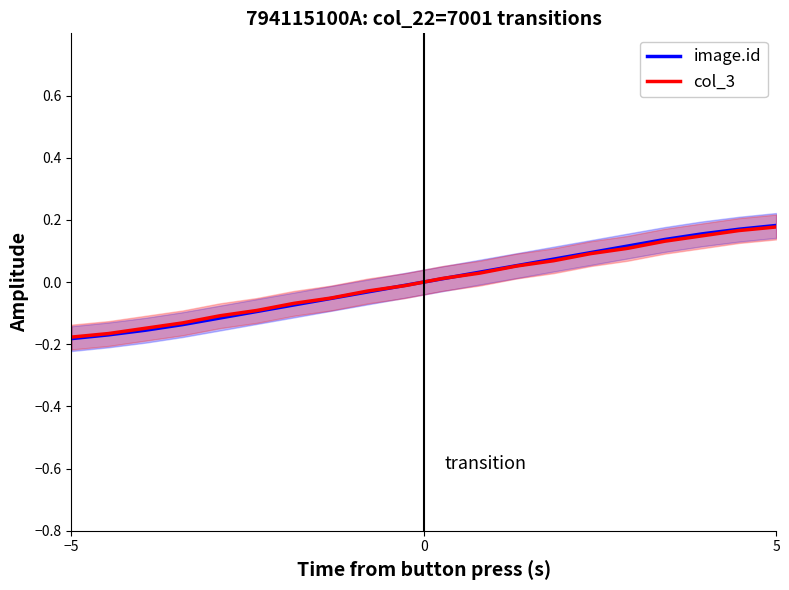

The value of image.id at 6 is -0.0. True or false?

False